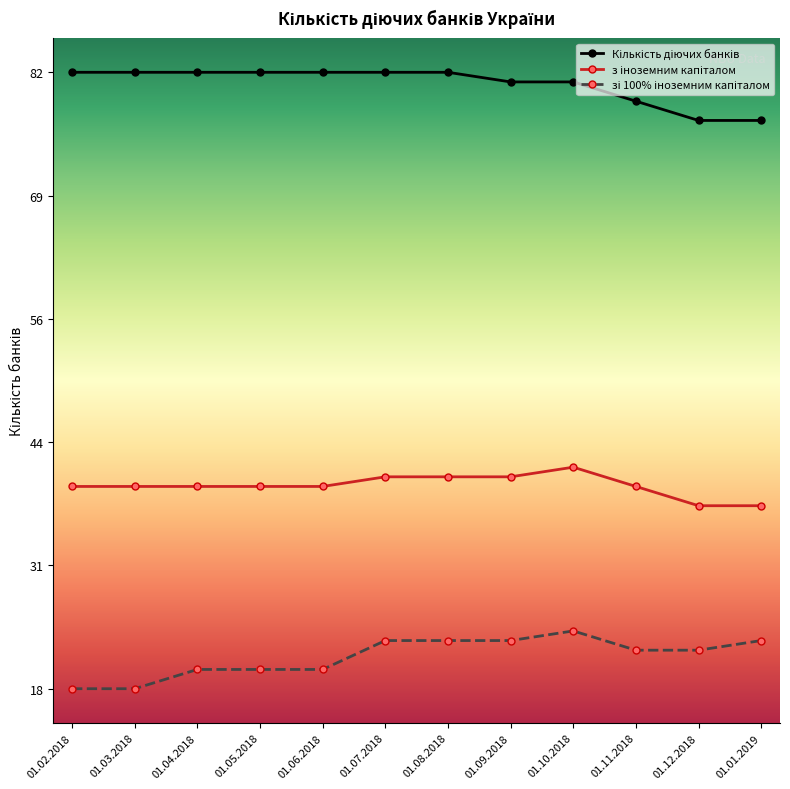

List the labels in order of зі 100% іноземним капіталом value, largest first.

01.10.2018, 01.07.2018, 01.08.2018, 01.09.2018, 01.01.2019, 01.11.2018, 01.12.2018, 01.04.2018, 01.05.2018, 01.06.2018, 01.02.2018, 01.03.2018